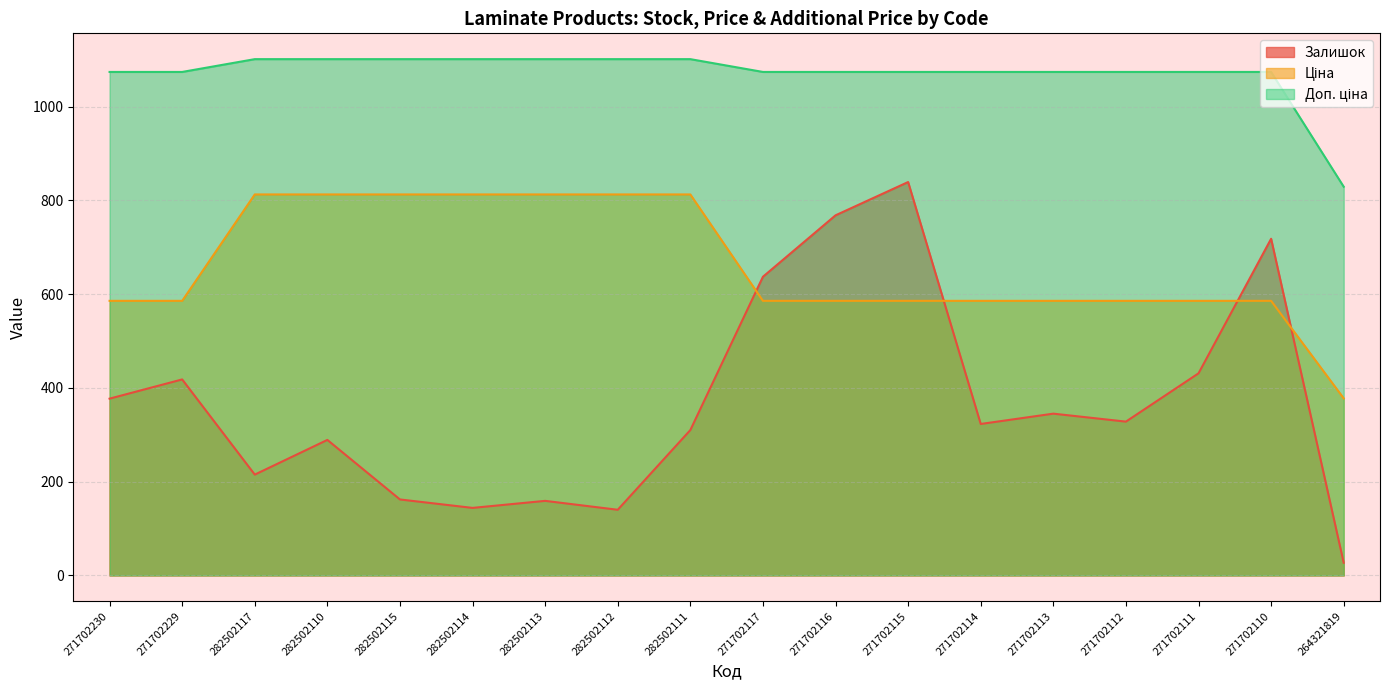

Reading left to right, list all the values displayed in this chart.

Залишок: 271702230=377.0	271702229=418.0	282502117=215.0	282502110=289.0	282502115=162.0	282502114=144.0	282502113=159.0	282502112=140.0	282502111=310.0	271702117=637.0	271702116=768.0	271702115=839.0	271702114=323.0	271702113=345.0	271702112=328.0	271702111=431.0	271702110=718.0	264321819=27.0
Ціна: 271702230=585.6	271702229=585.6	282502117=812.5	282502110=812.5	282502115=812.5	282502114=812.5	282502113=812.5	282502112=812.5	282502111=812.5	271702117=585.6	271702116=585.6	271702115=585.6	271702114=585.6	271702113=585.6	271702112=585.6	271702111=585.6	271702110=585.6	264321819=377.6
Доп. ціна: 271702230=1073.8	271702229=1073.8	282502117=1101.1	282502110=1101.1	282502115=1101.1	282502114=1101.1	282502113=1101.1	282502112=1101.1	282502111=1101.1	271702117=1073.8	271702116=1073.8	271702115=1073.8	271702114=1073.8	271702113=1073.8	271702112=1073.8	271702111=1073.8	271702110=1073.8	264321819=829.0